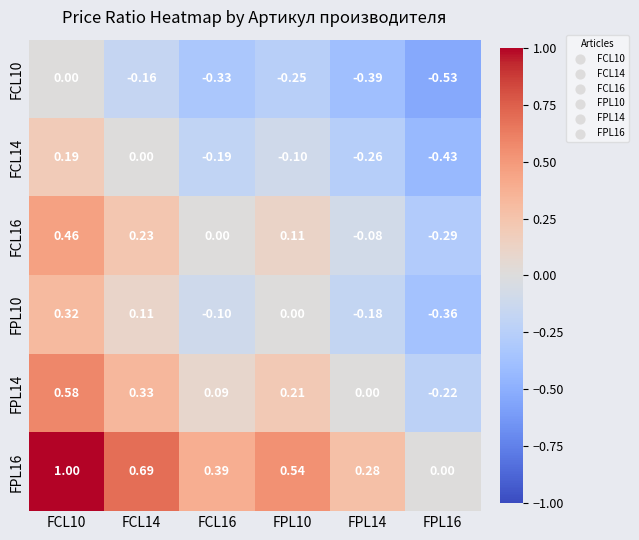

Which series has the largest range (max minus min)?

FPL16